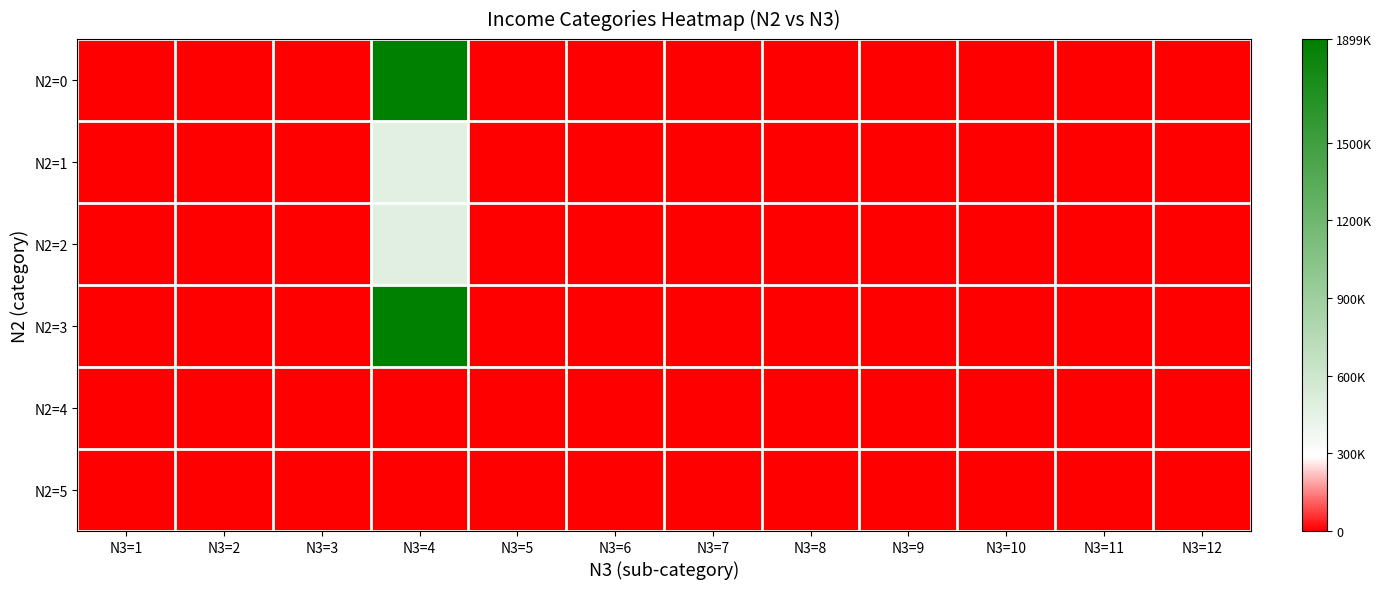

Which category has the lowest value across all series?

N3=2